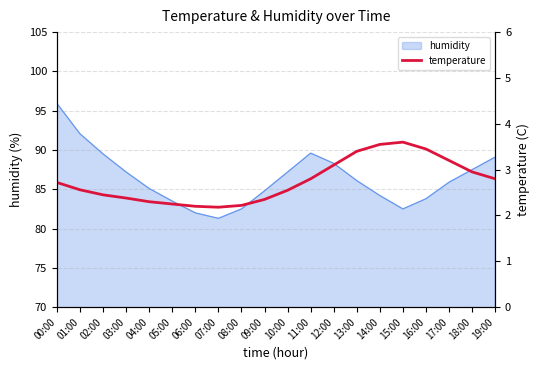

Which label corresponds to the smallest value in the chart?

07:00